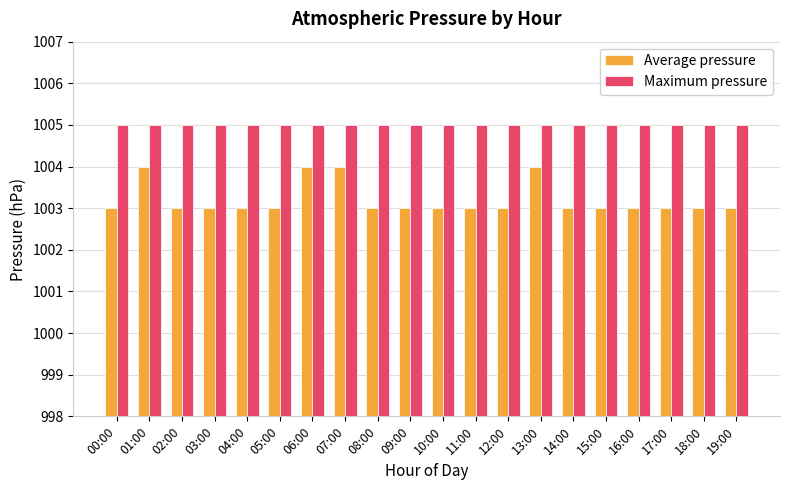

What is the smallest value displayed?

1003